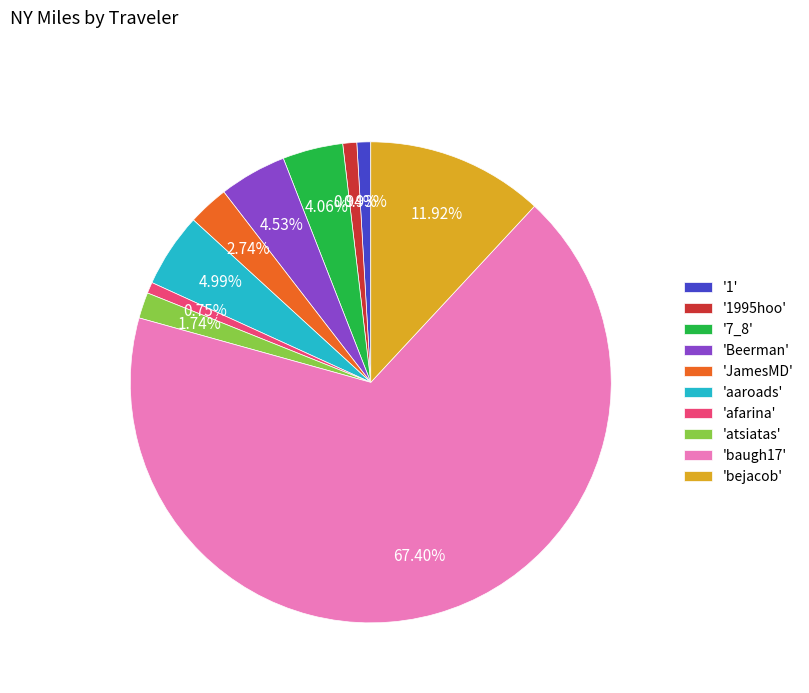

What is the ratio of the value at '1995hoo' to the value at 'afarina'?

1.3